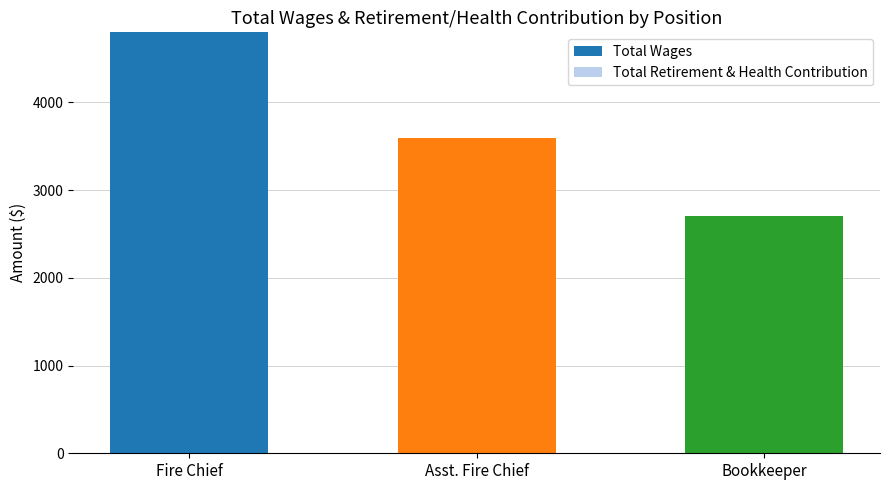

The value of Total Wages at Fire Chief is 7977. True or false?

False